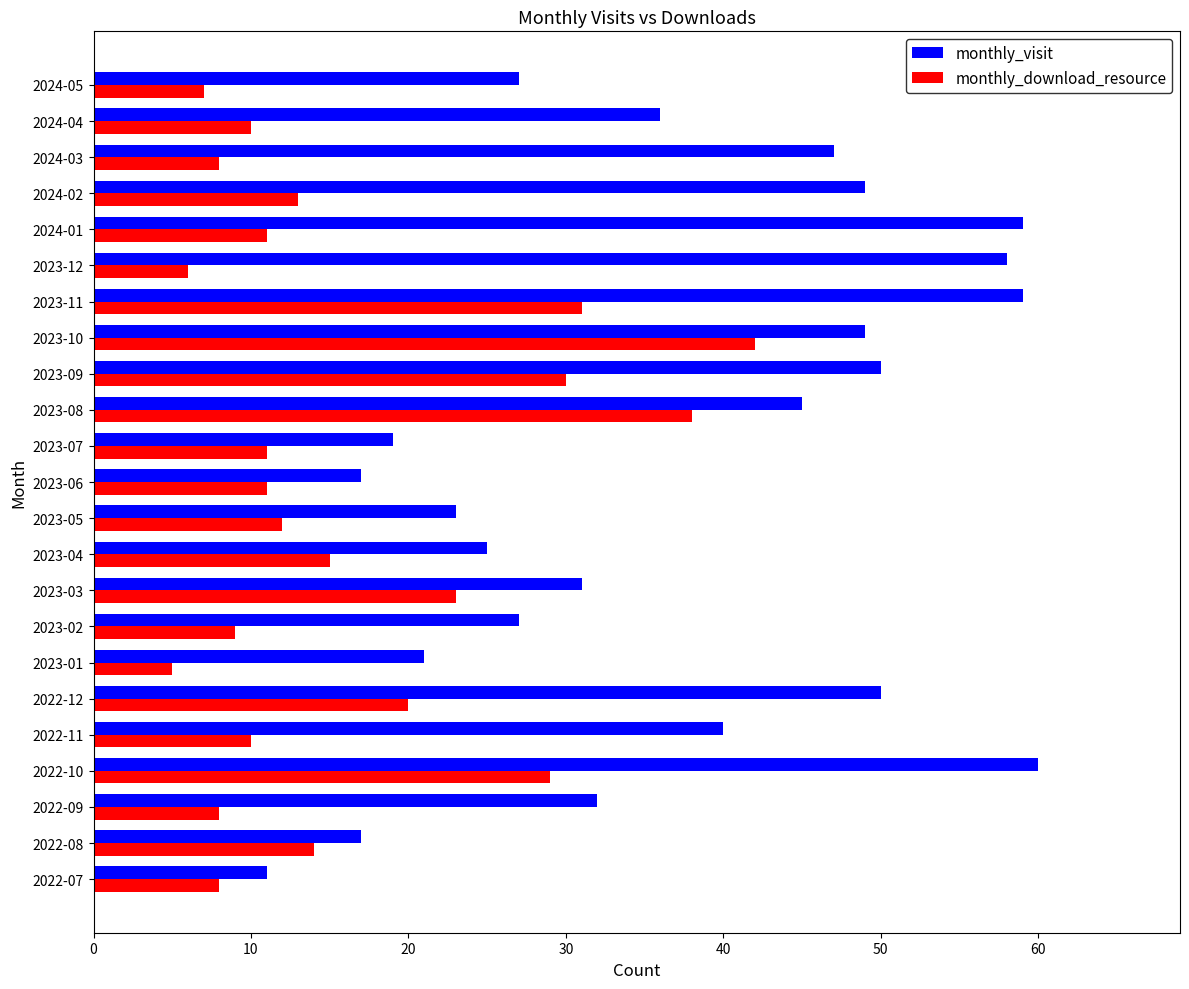

What is the maximum value shown in the chart?

60